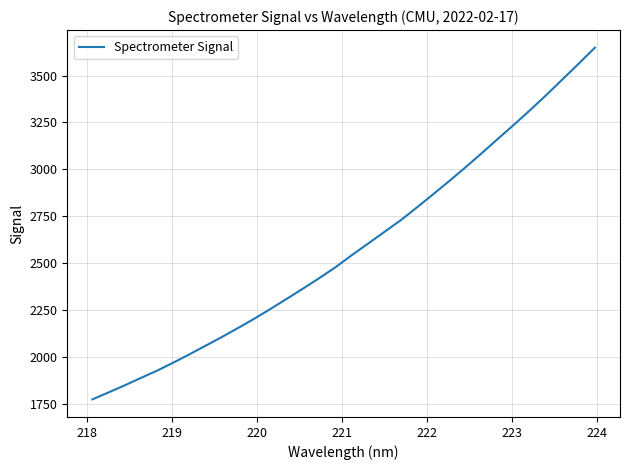

What is the greatest value displayed?

3648.3